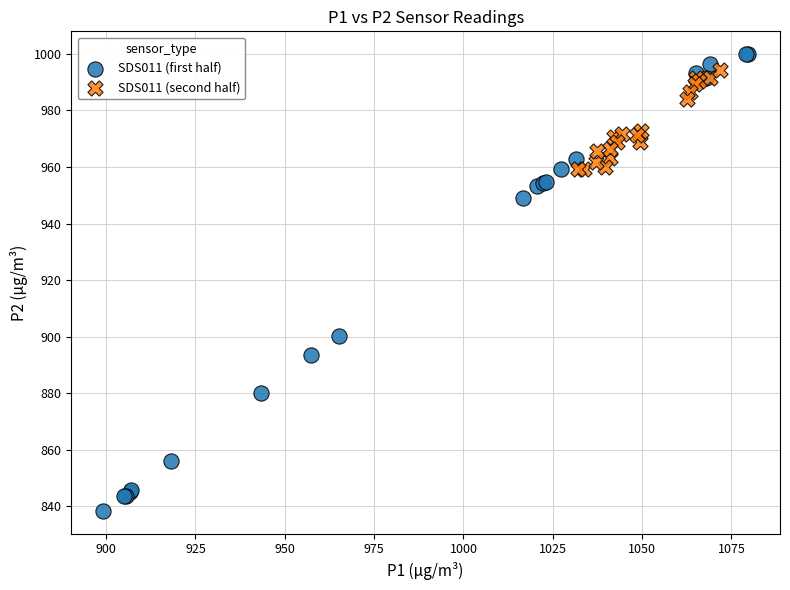

Which series has the widest spread of Y values?

SDS011 (first half)